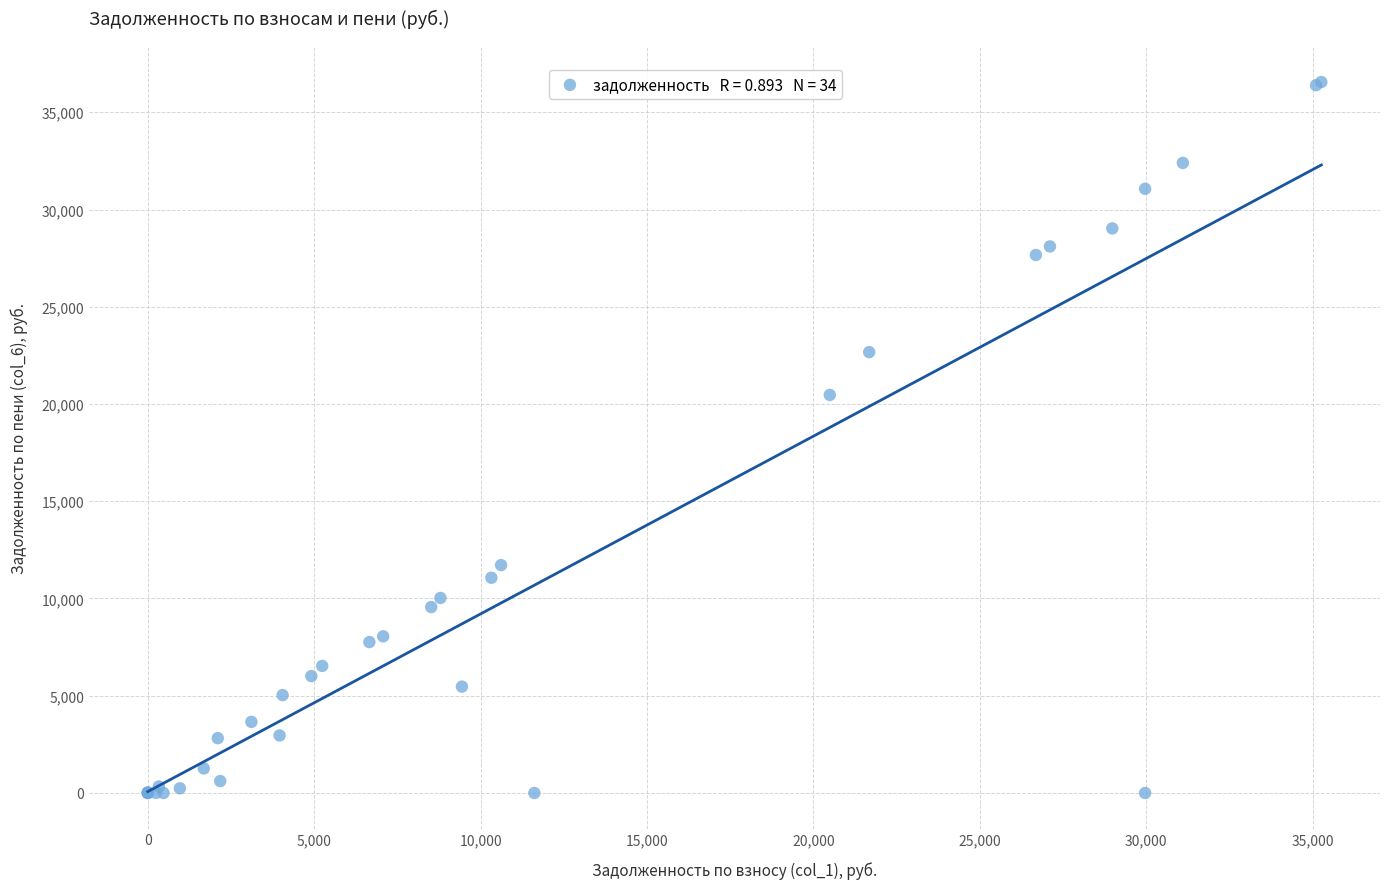

What Y value in the scatter plot is closest to 18277?

20466.8